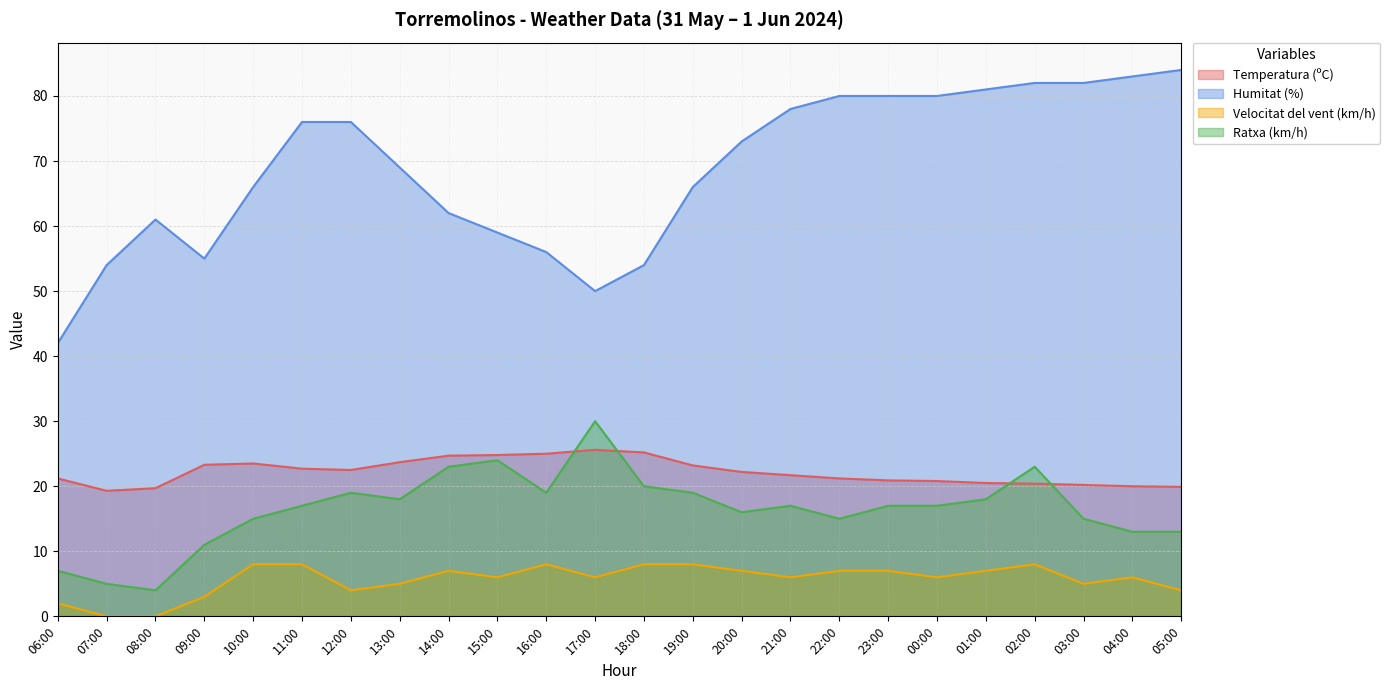

Is it true that Velocitat del vent (km/h) equals 2.0 at 06:00?

True